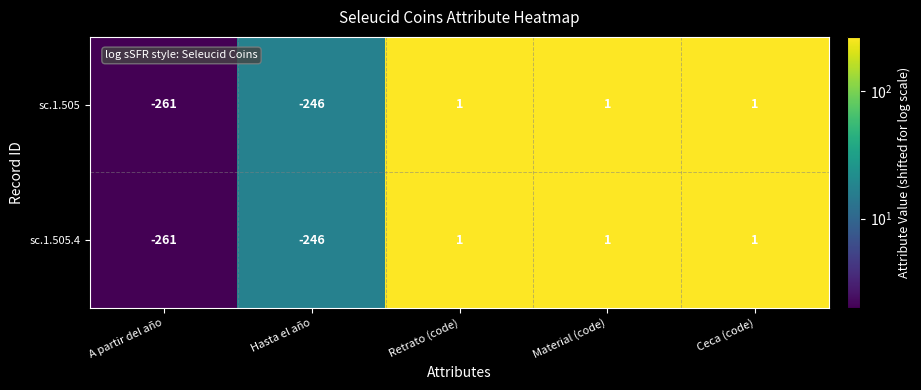

True or false: sc.1.505 has a value of 2 at Material (code).

False